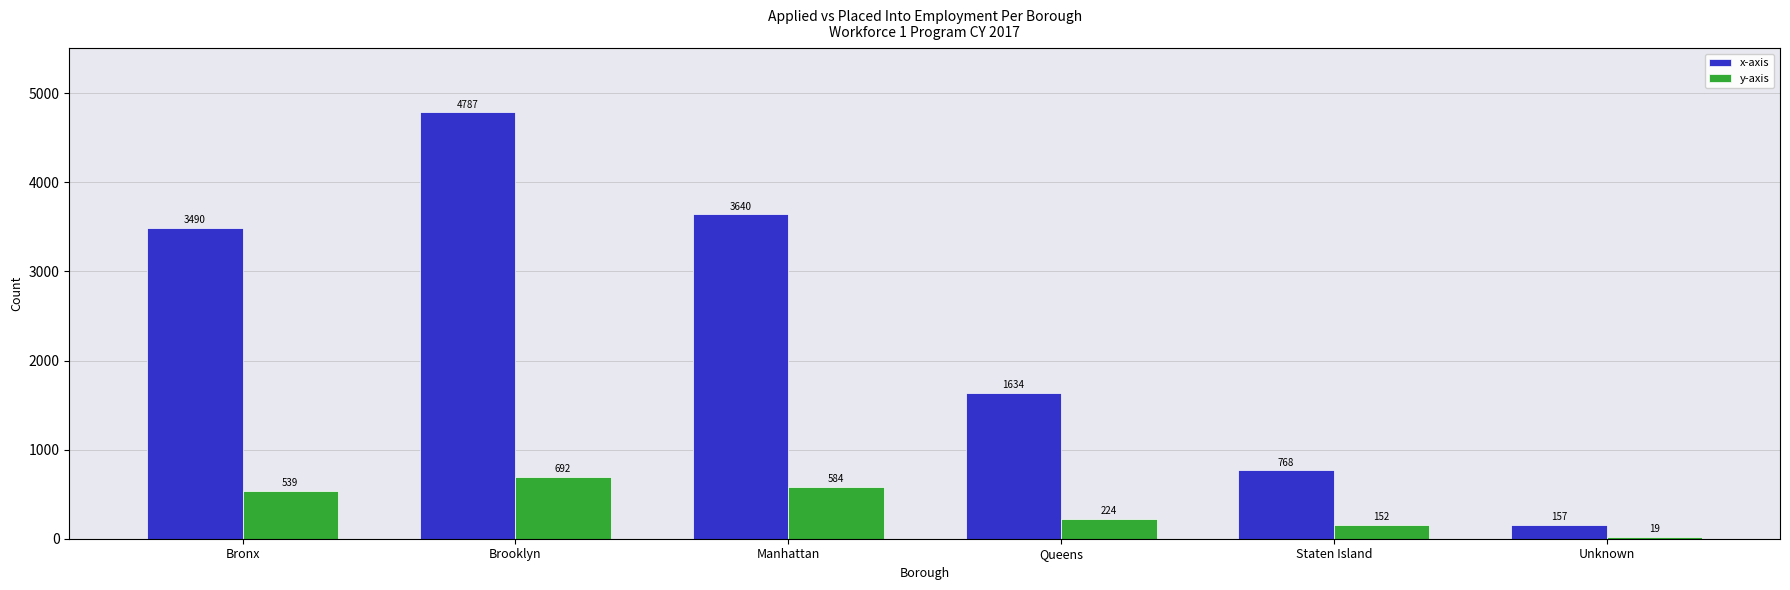

The value of x-axis at Bronx is 2183. True or false?

False